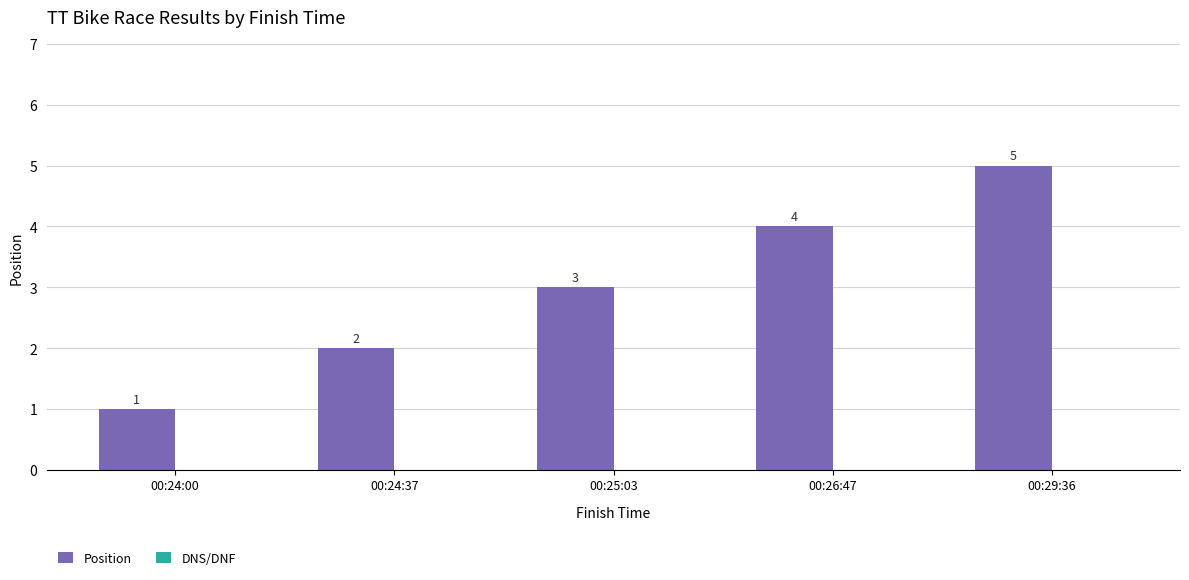

What is the label of the 4th bar from the left?

00:26:47